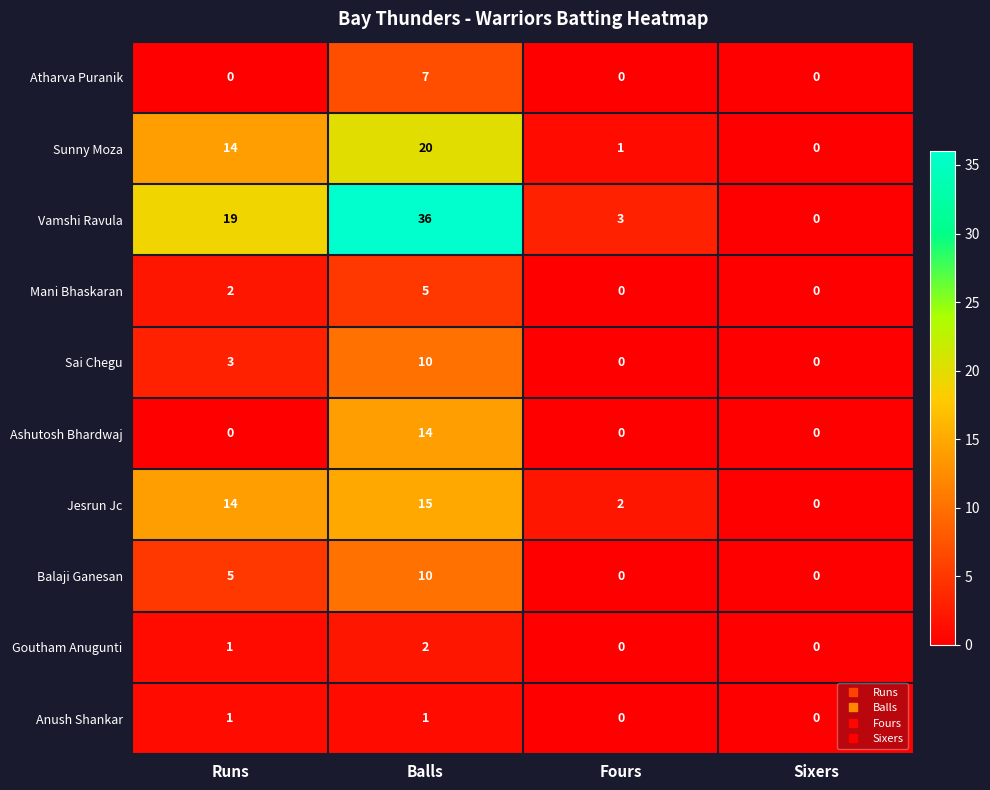

Where is Sunny Moza nearest to the value 10?

Runs